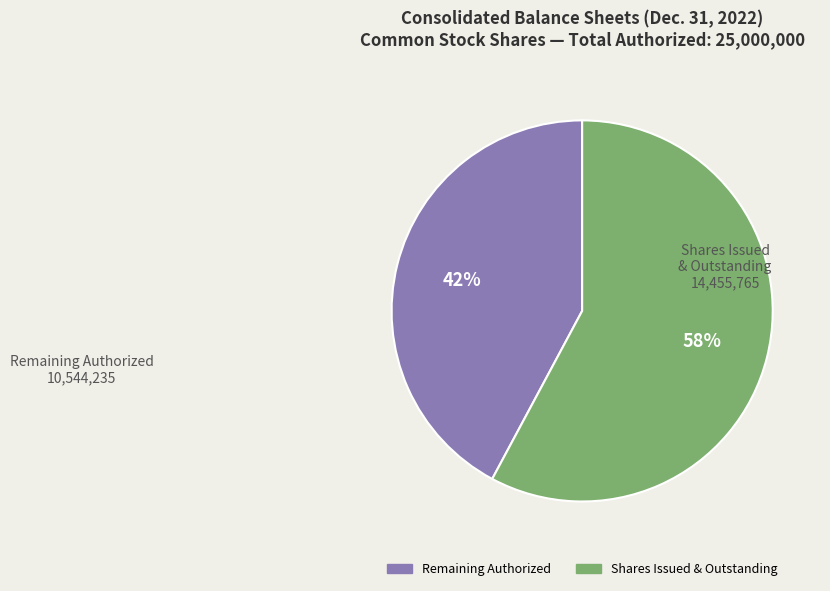

Does any single category account for the majority?

Yes